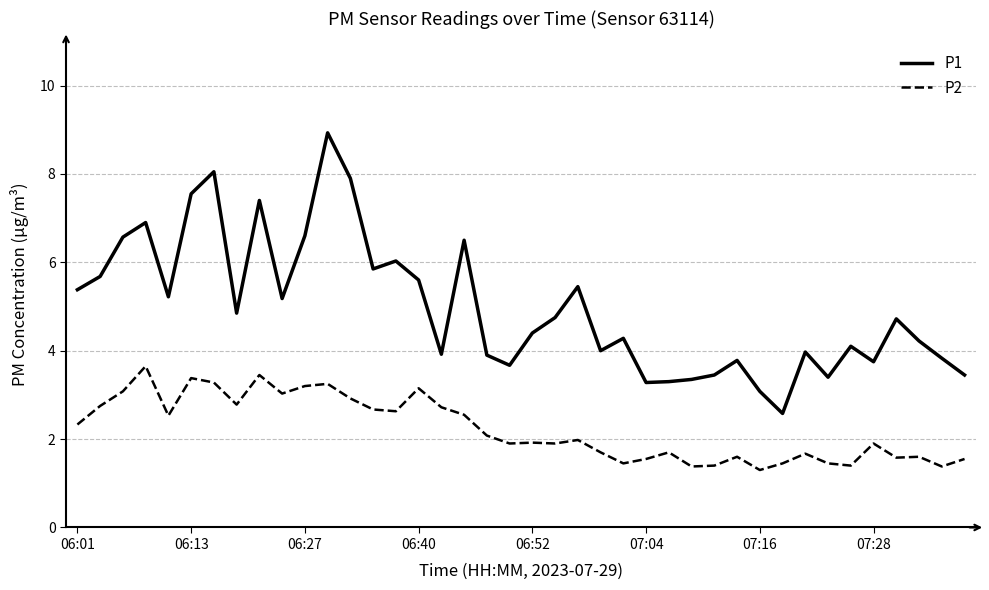

How many distinct data groups are displayed?

2